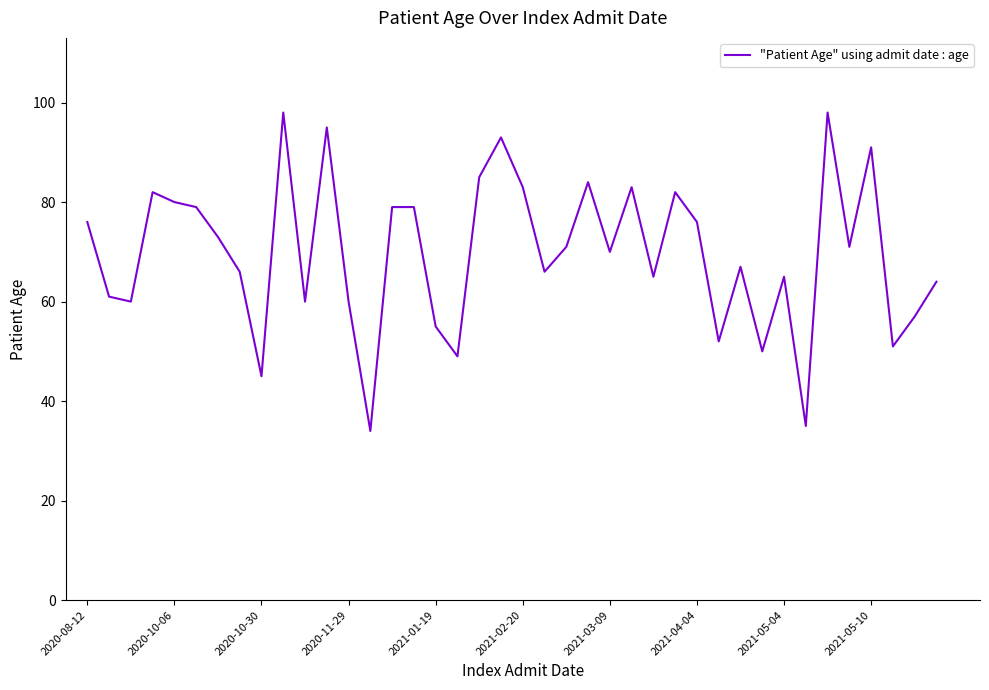

What is the difference between the maximum and minimum values?

64